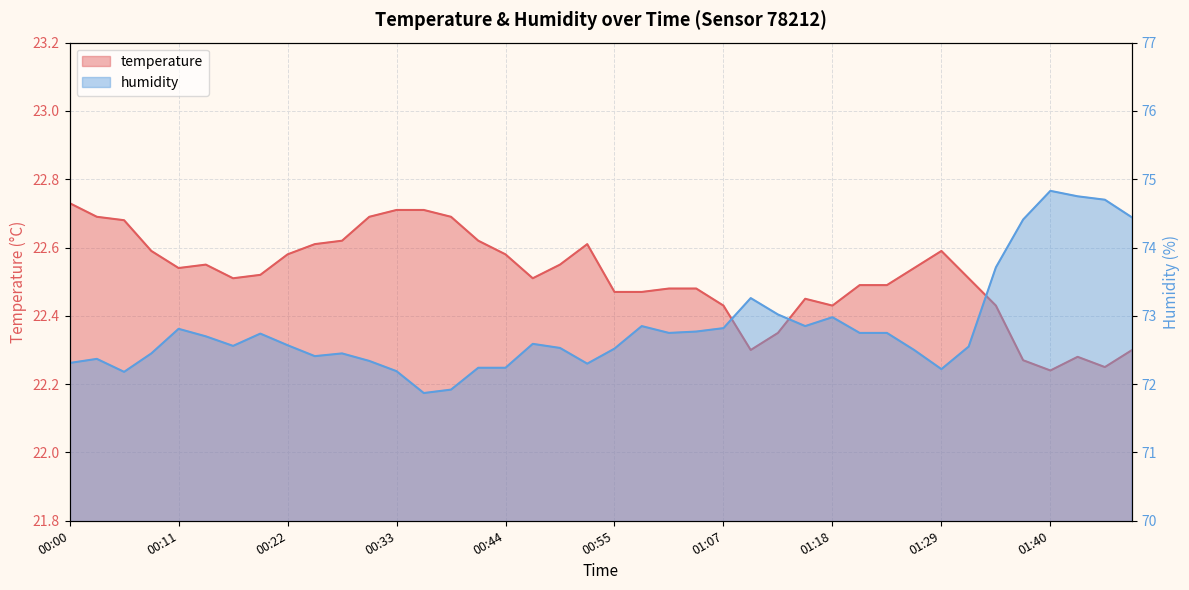

What are all the series names shown in the legend?

temperature, humidity